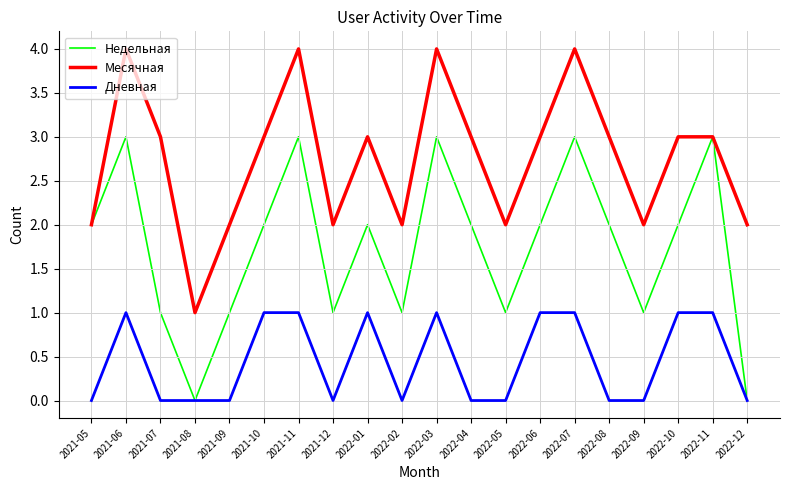

Which series has the largest total across all categories?

Месячная